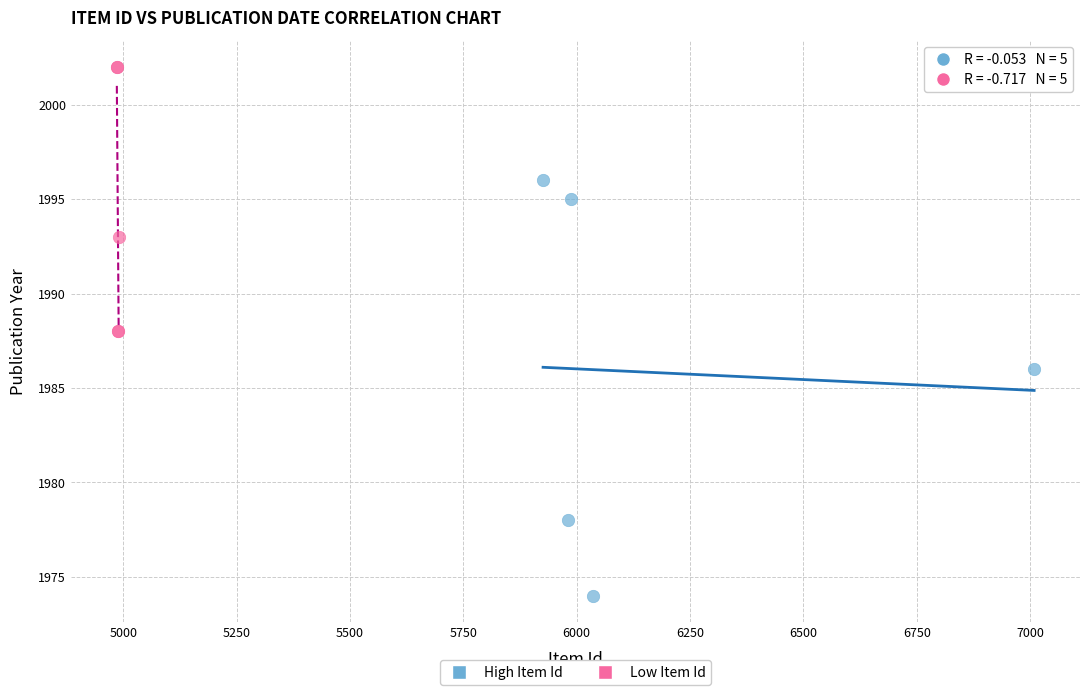

Which series contains the lowest Y value?

High Item Id